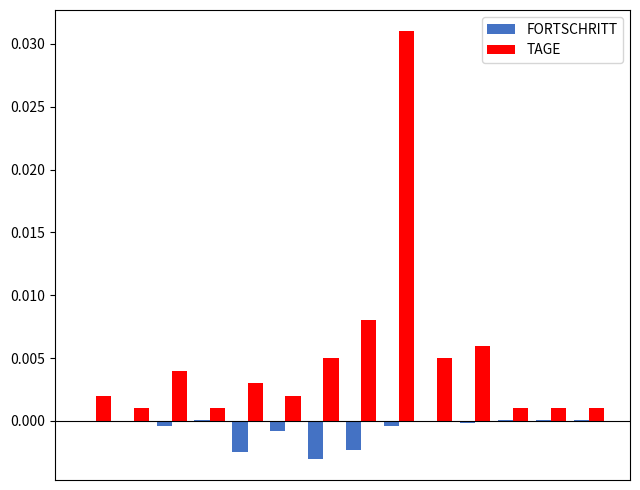

Which series has the largest total across all categories?

TAGE